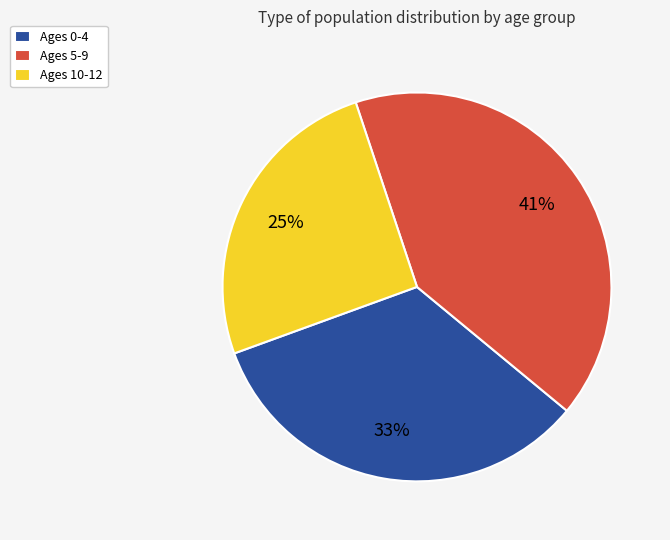

The Ages 10-12 slice represents 40% of the pie. True or false?

False